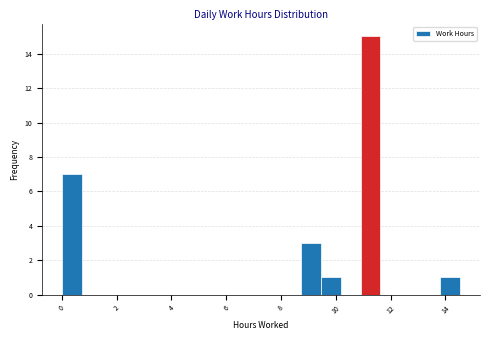

Read against the x-axis, roughly where is the centre of the tallest bar?

11.2